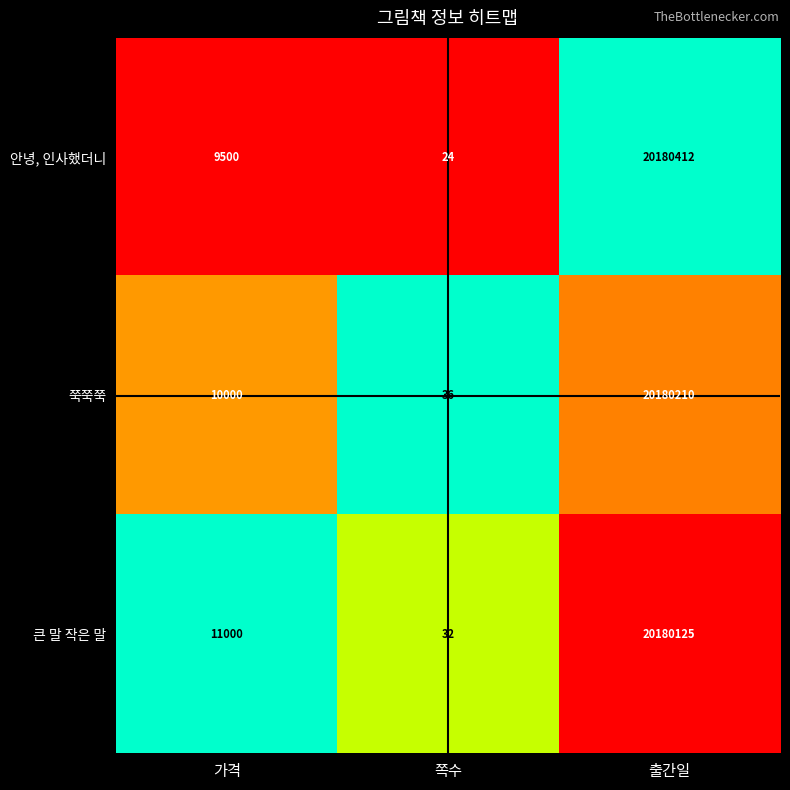

Reading right to left, what are all the values shown in this chart?

안녕, 인사했더니: 20180412	24	9500
쭉쭉쭉: 20180210	36	10000
큰 말 작은 말: 20180125	32	11000